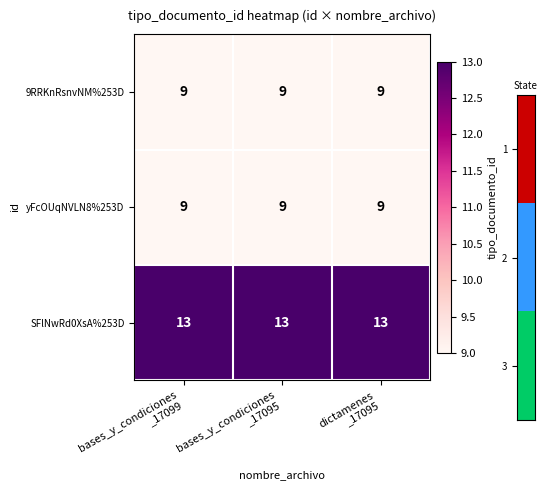

What is the average value of the yFcOUqNVLN8%253D series?

9